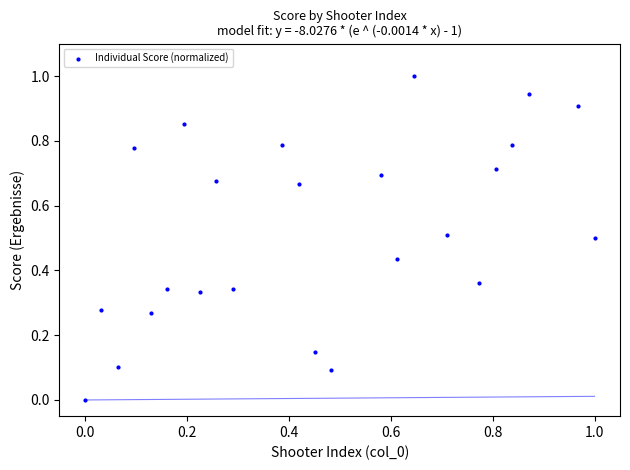

What is the range of X values (max minus min)?

1.0